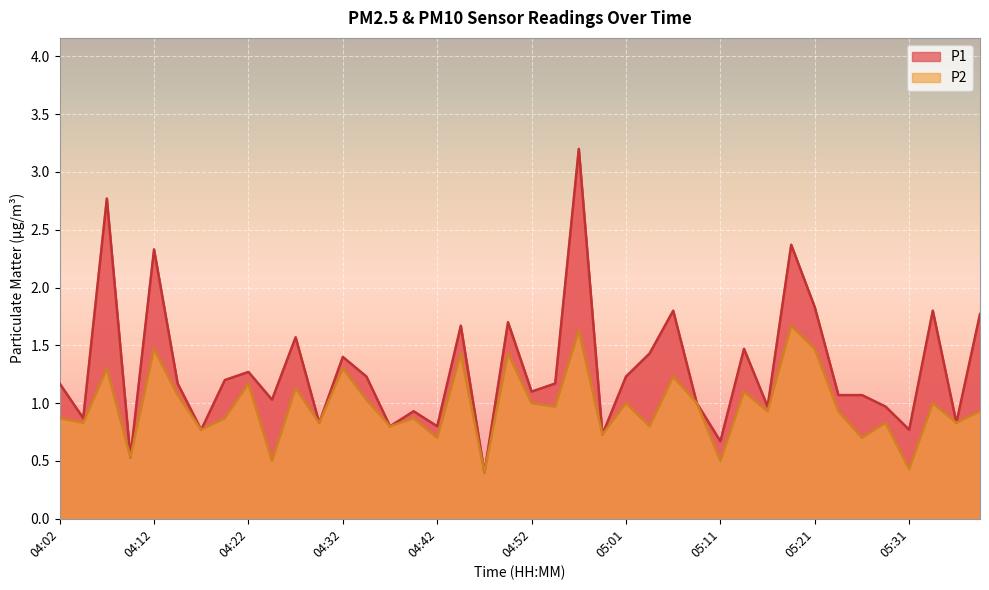

What are all the series names shown in the legend?

P1, P2